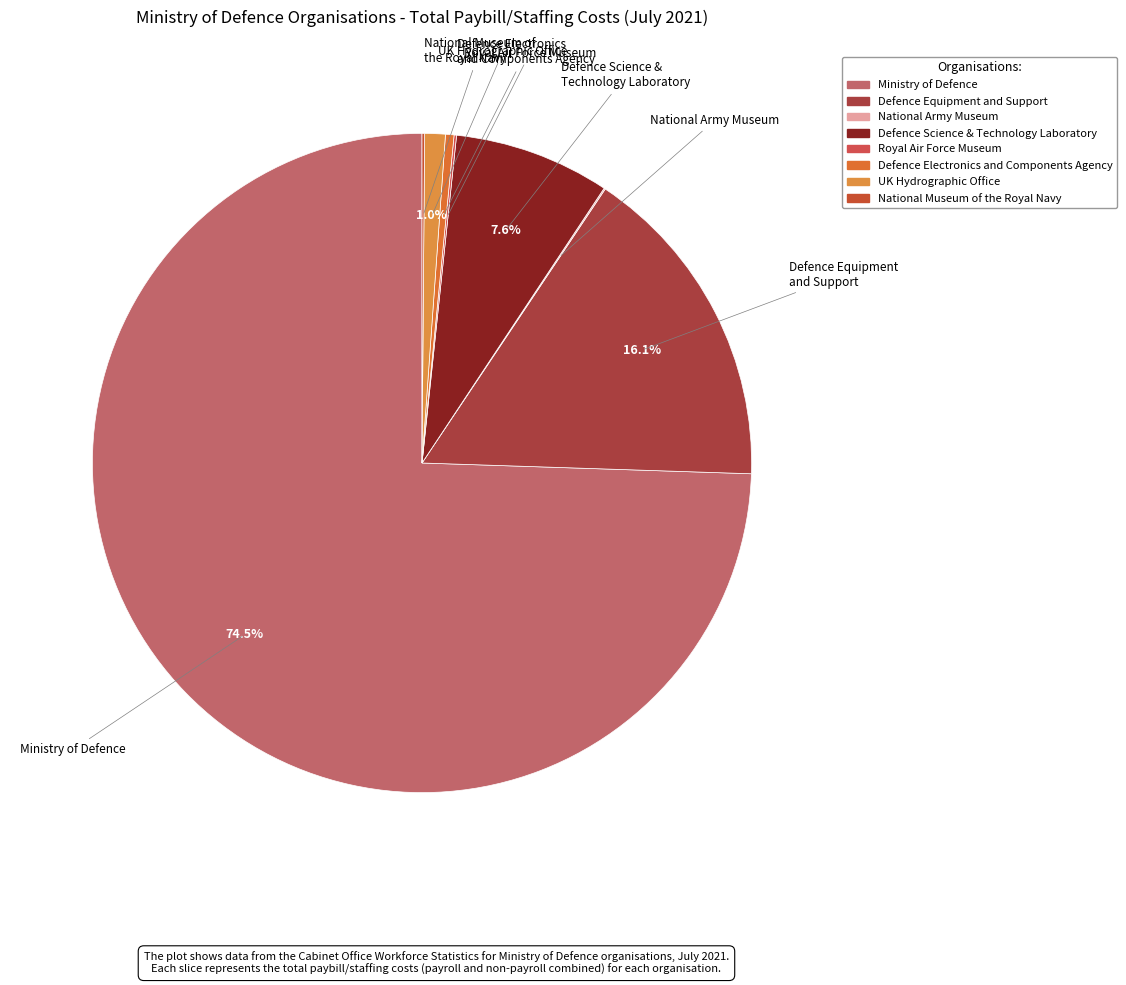

To the nearest percent, what is the difference between the largest and smallest slice percentages?

74%